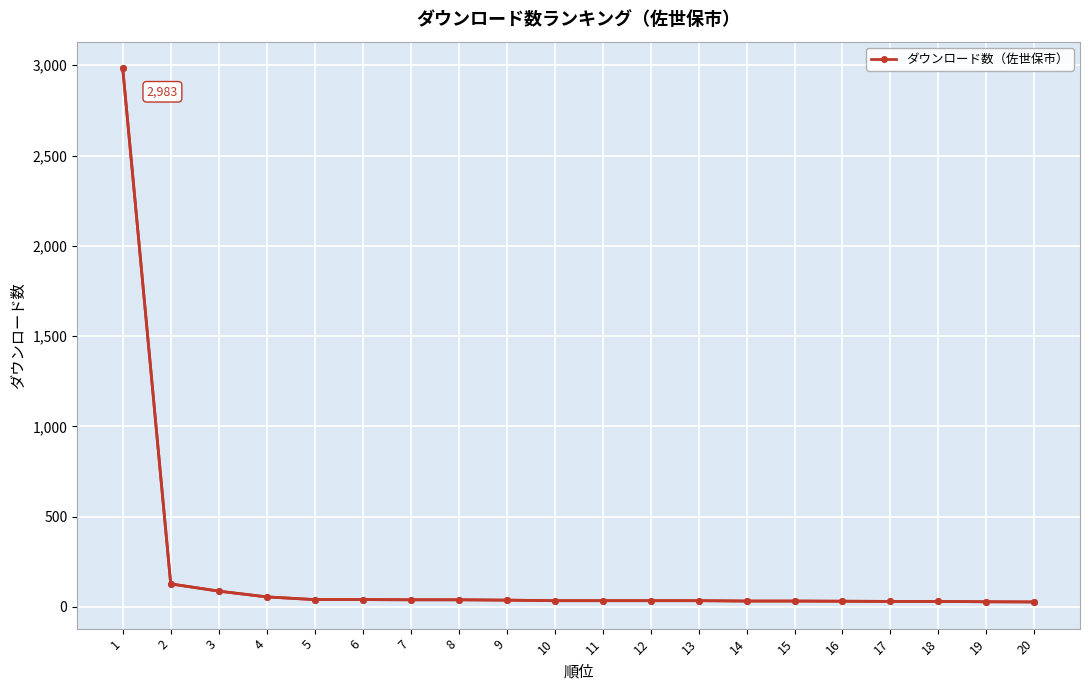

What is the average value?

190